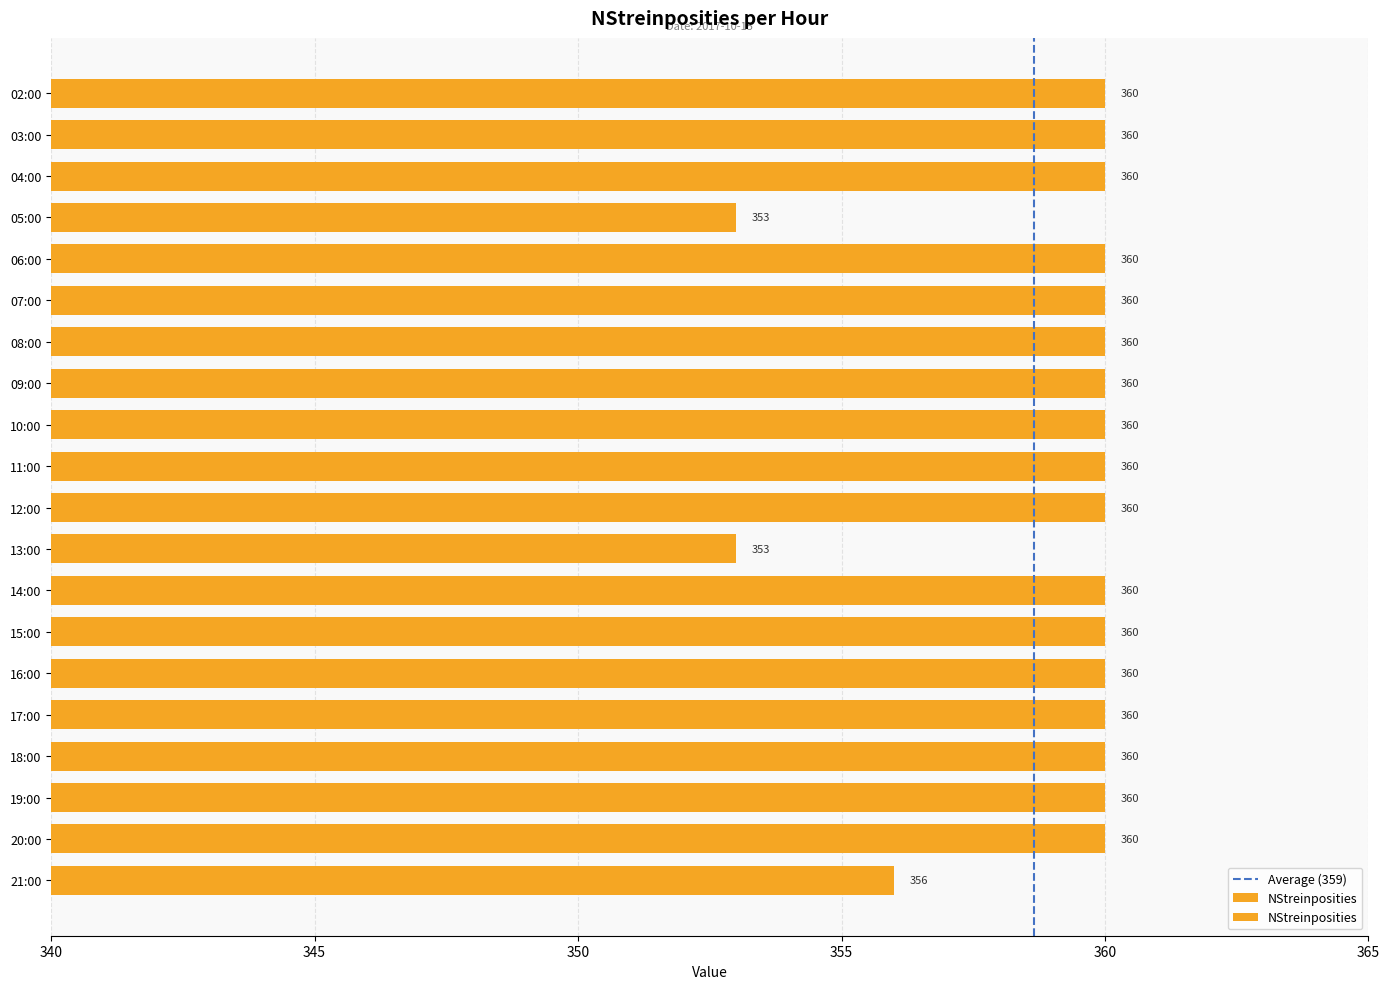

What is the label of the 18th bar from the right?

04:00